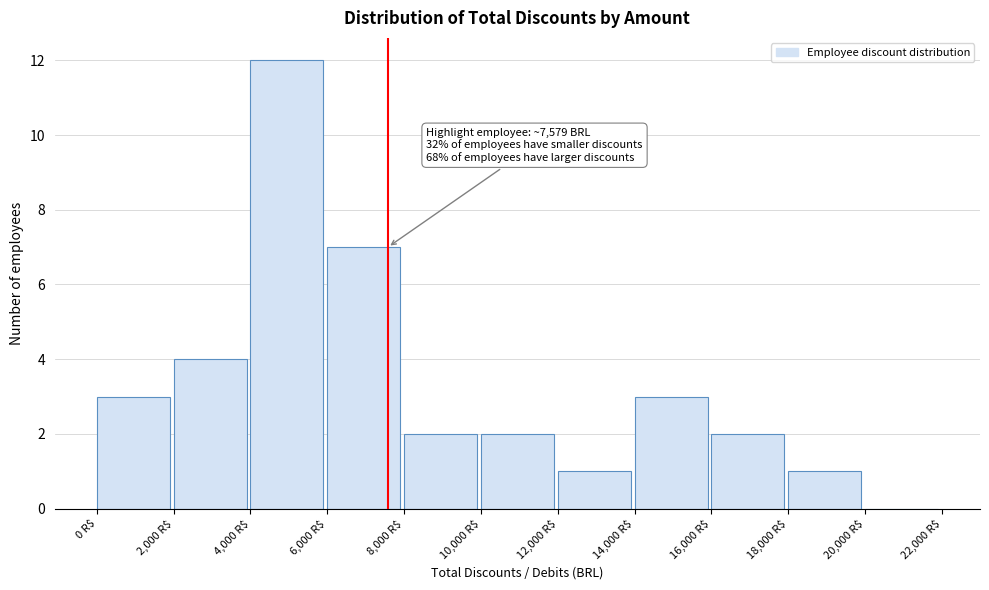

Over which range of the x-axis is the bar tallest?

4000 to 6000